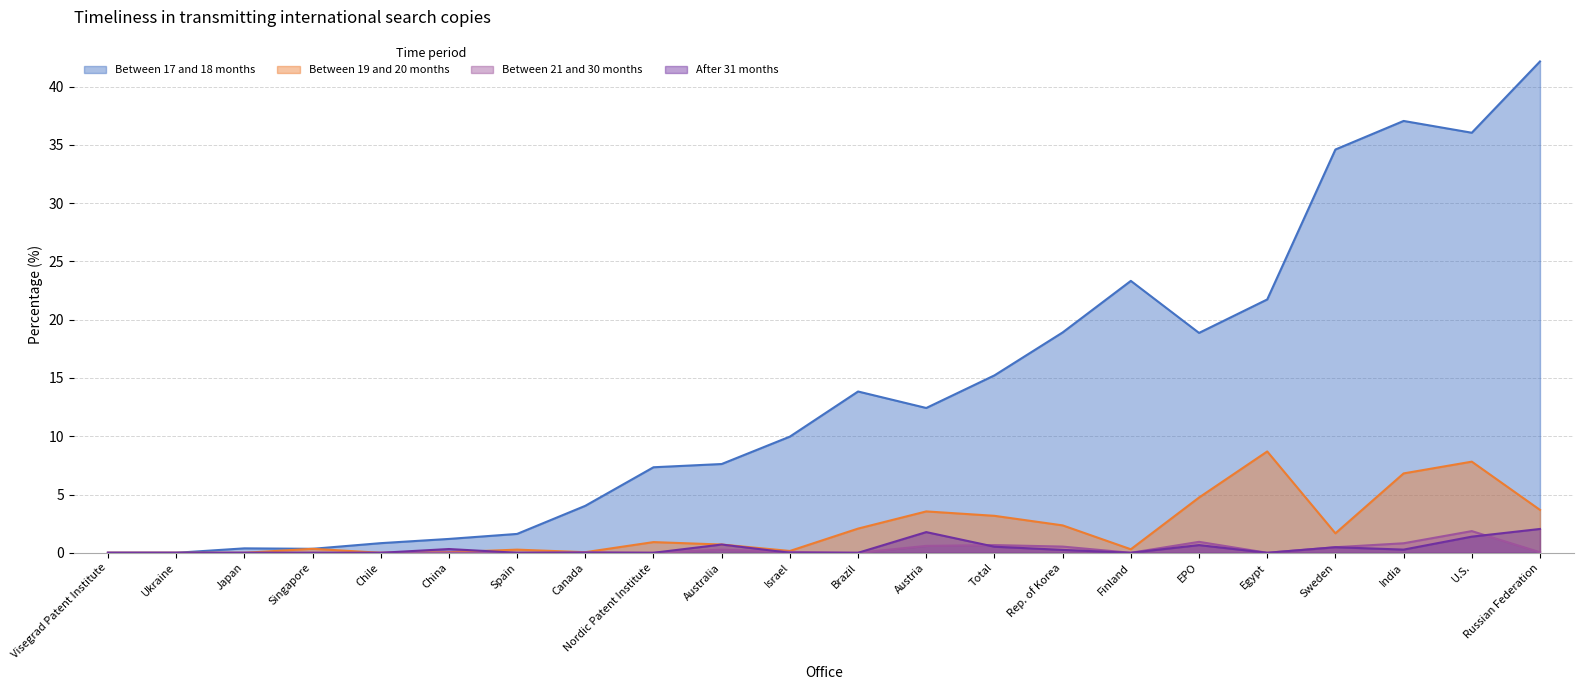

True or false: After_31_months has a value of 0.7 at EPO.

True